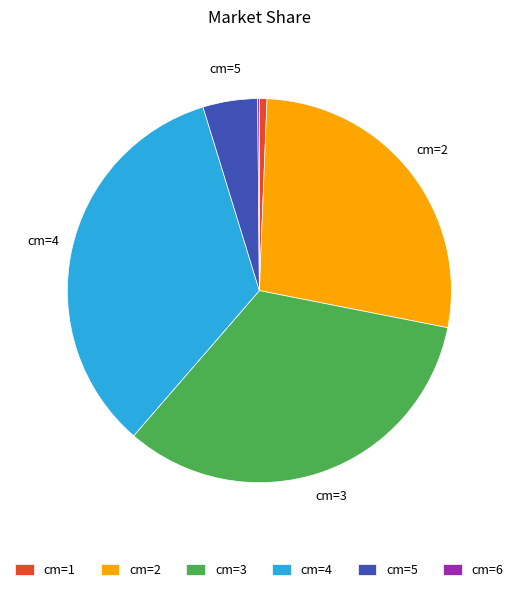

Between cm=2 and cm=5, which is larger?

cm=2